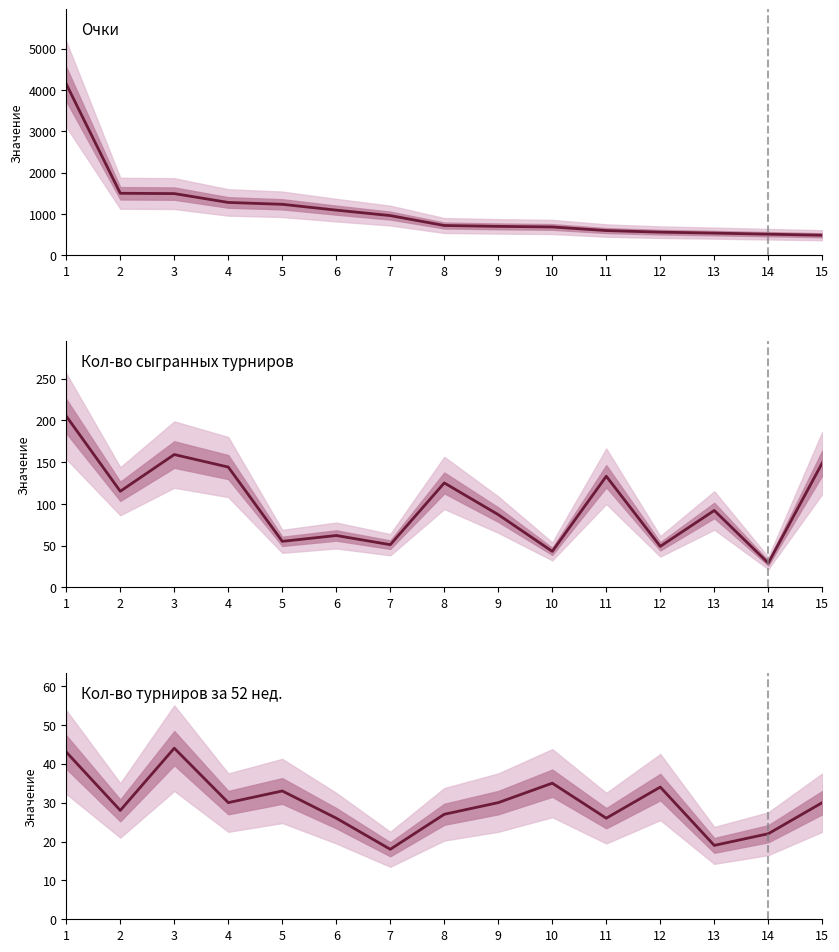

How many data points does each series have?

15